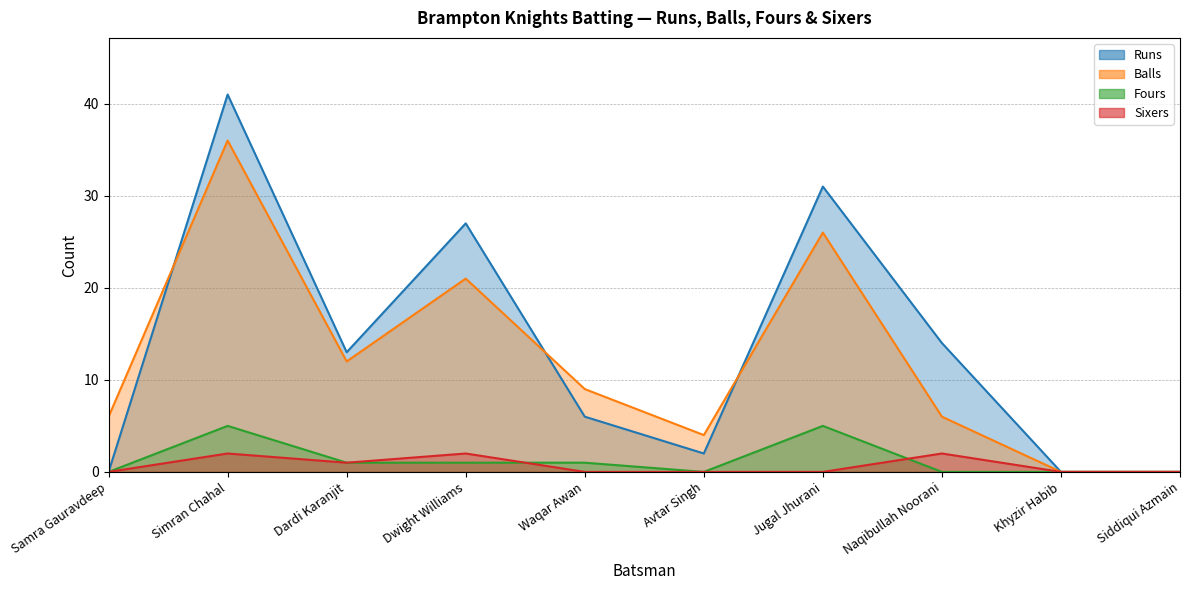

True or false: Balls and Fours intersect in this chart.

False